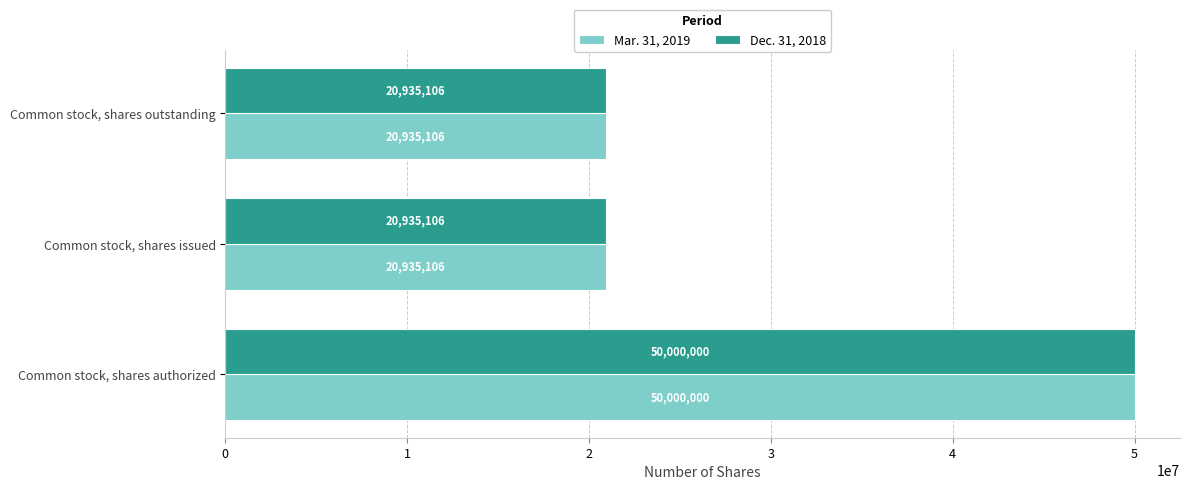

How many data points in Mar. 31, 2019 are above 20935106?

1